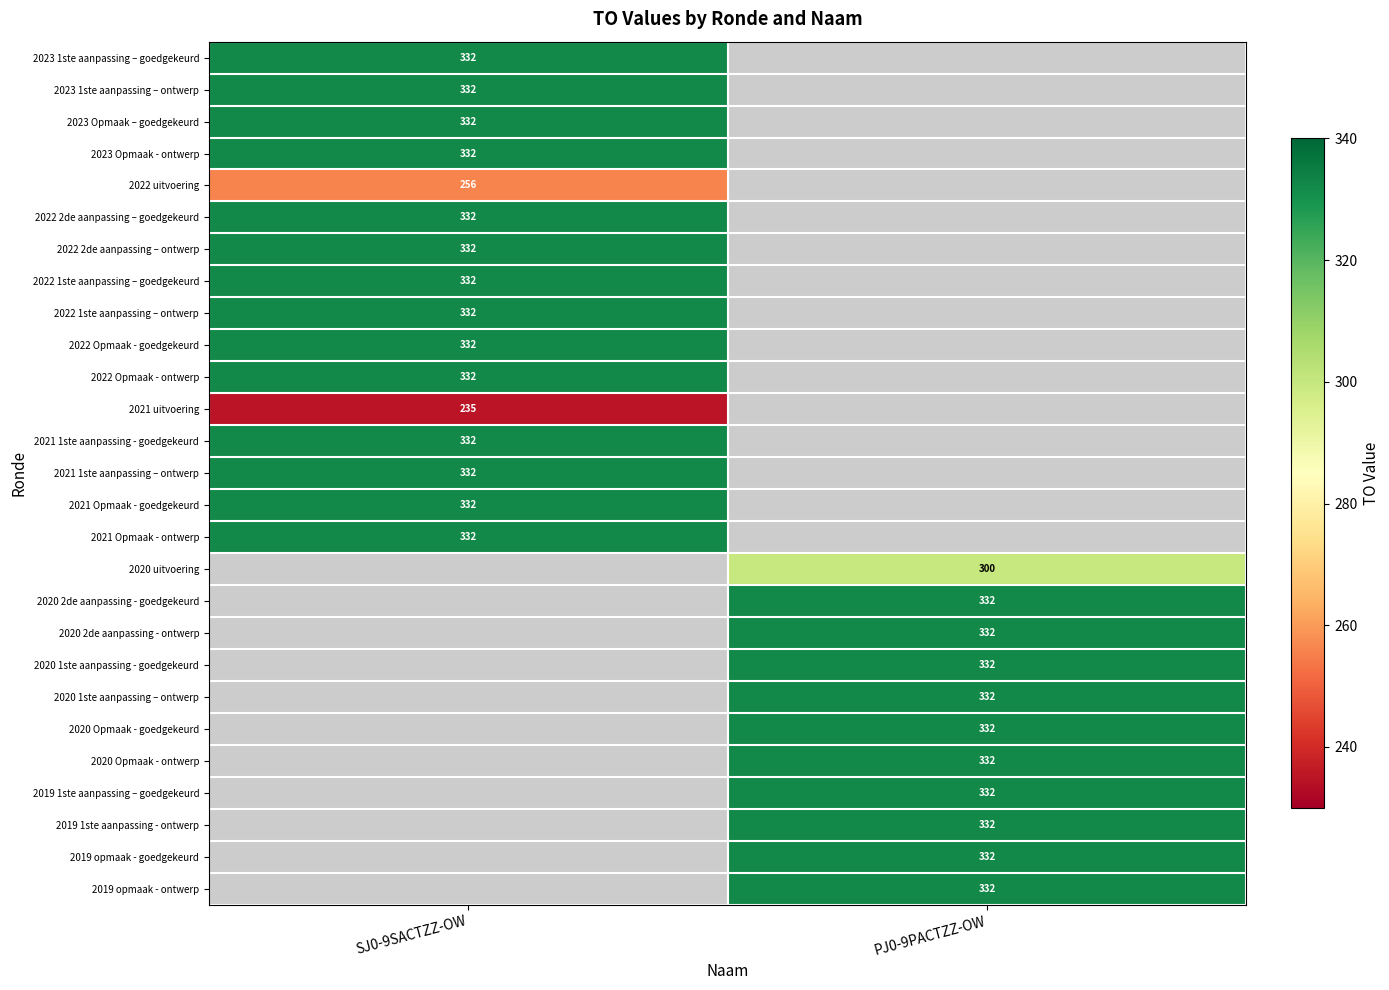

Is it true that 2023 1ste aanpassing – ontwerp equals 103 at SJ0-9SACTZZ-OW?

False